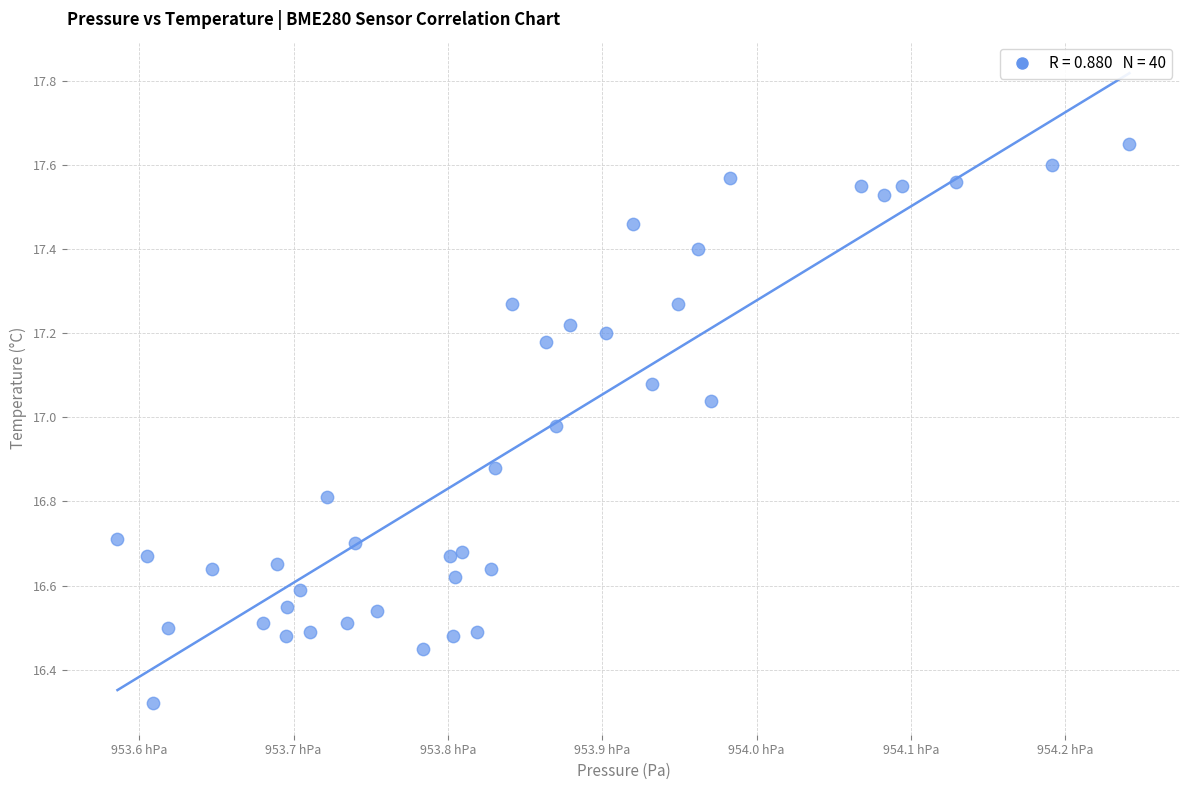

What is the range of Y values (max minus min)?

1.3